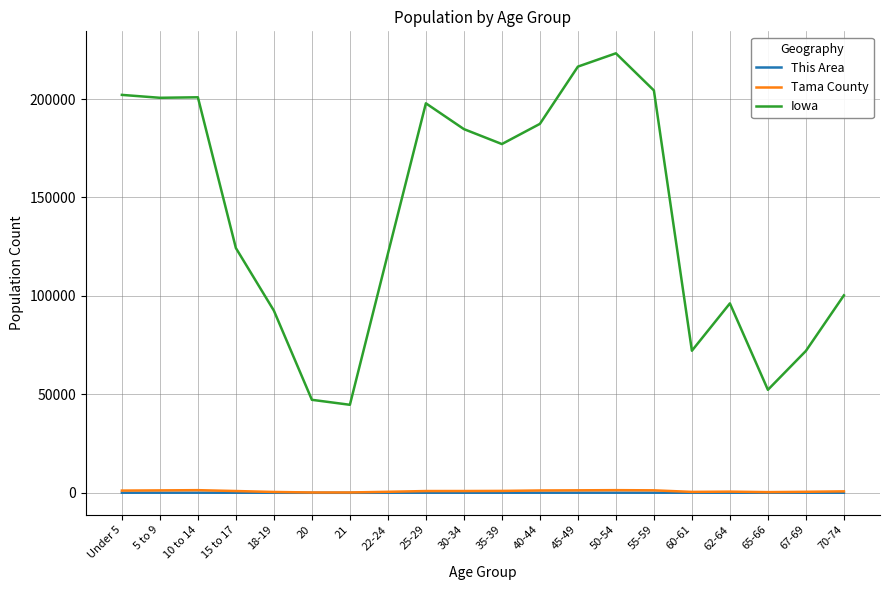

The This Area series shows 1 at 21. True or false?

True